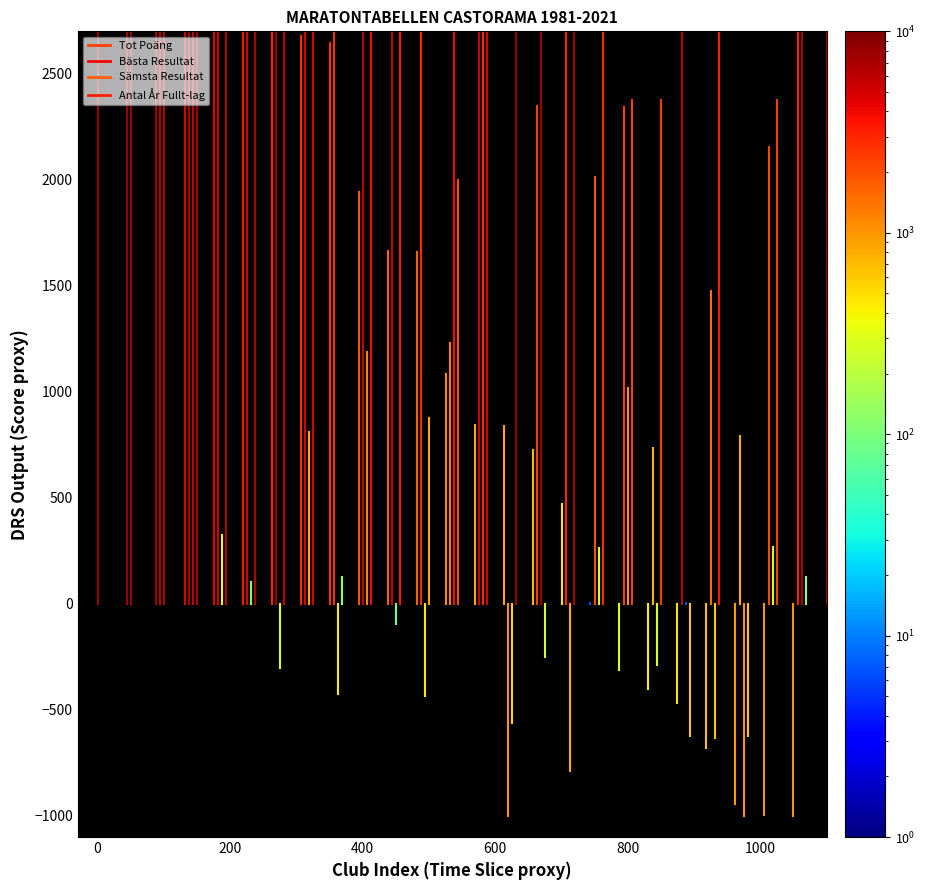

What is the highest value of the Bästa Resultat series?

7896.6